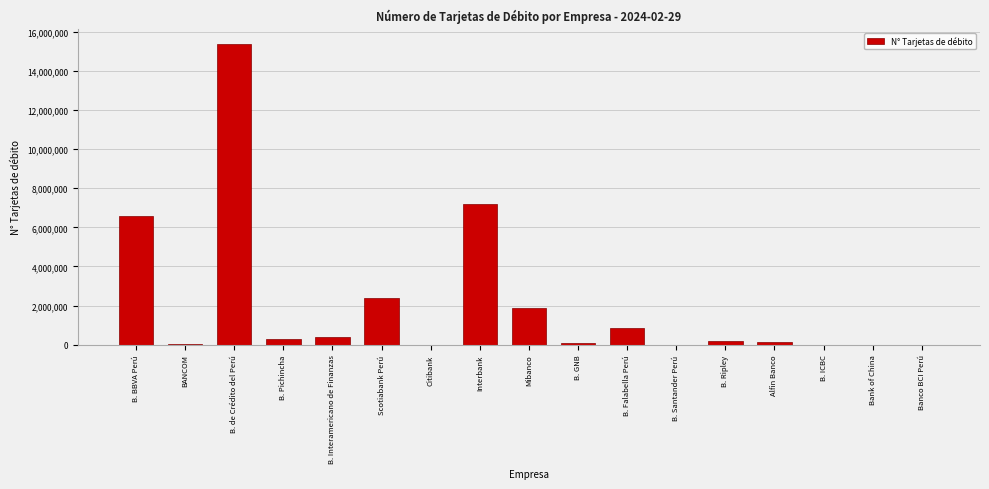

The chart shows a value of 2386308 at Scotiabank Perú. True or false?

True